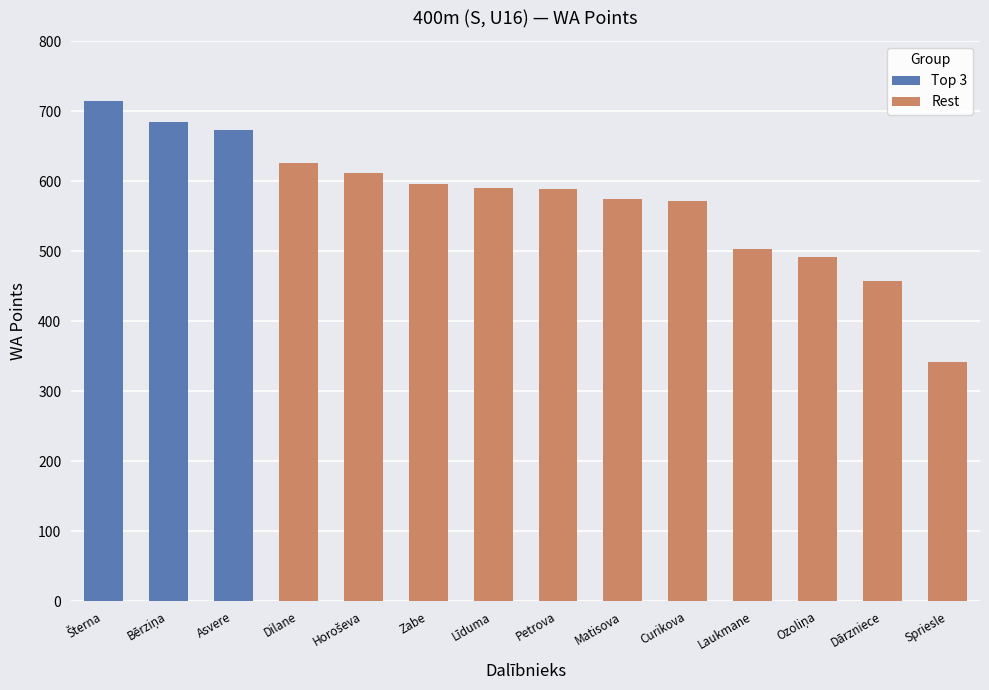

Which category has the lowest value across all series?

Leandra Spriesle